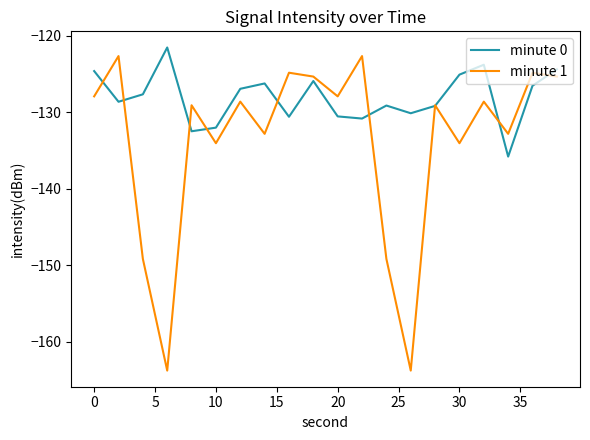

List the series in order of their overall mean, lowest first.

minute 1, minute 0